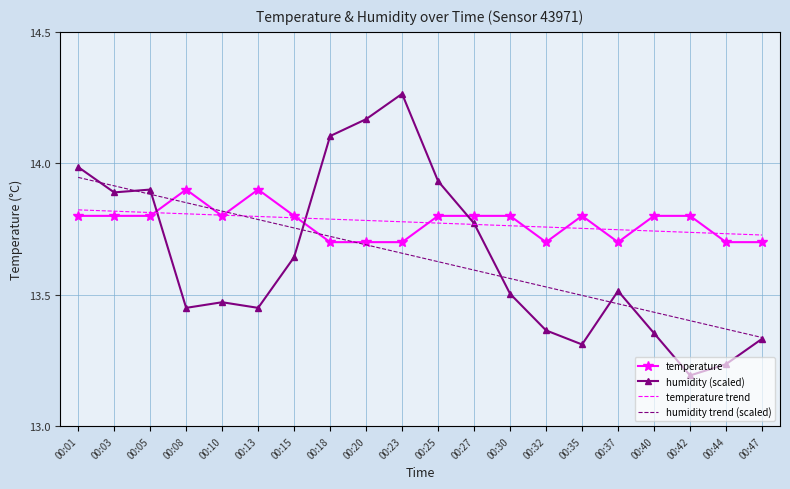

How many distinct data groups are displayed?

4